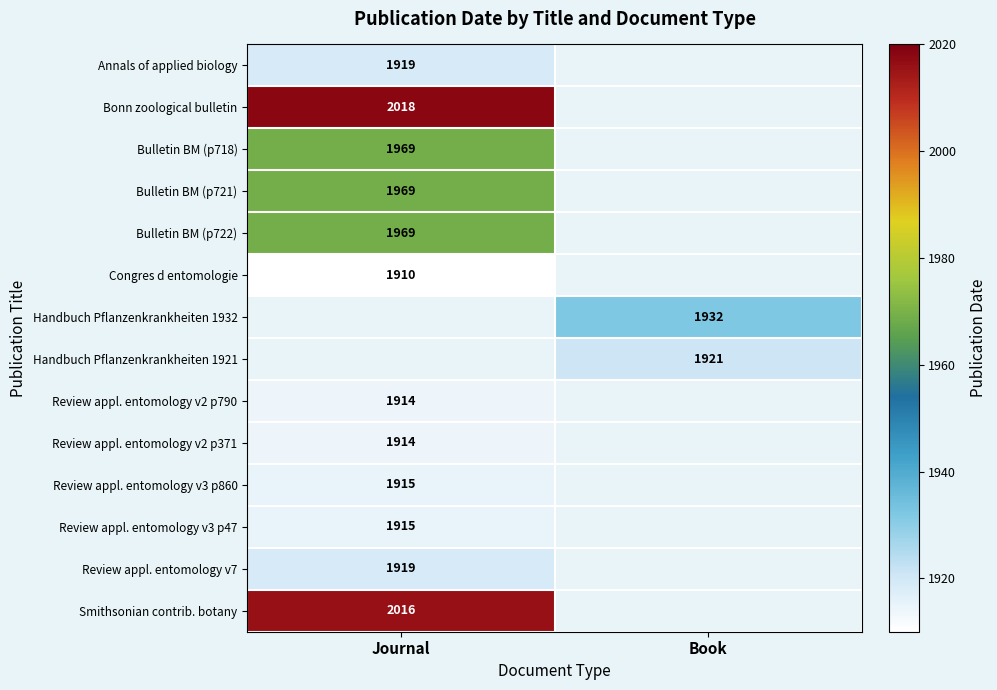

The value of Bulletin BM (p718) at Journal is 3084. True or false?

False